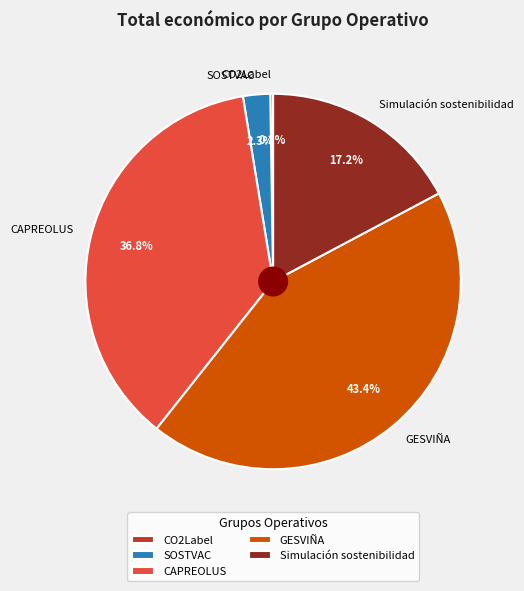

What percentage is NOT represented by CAPREOLUS?

63.2%